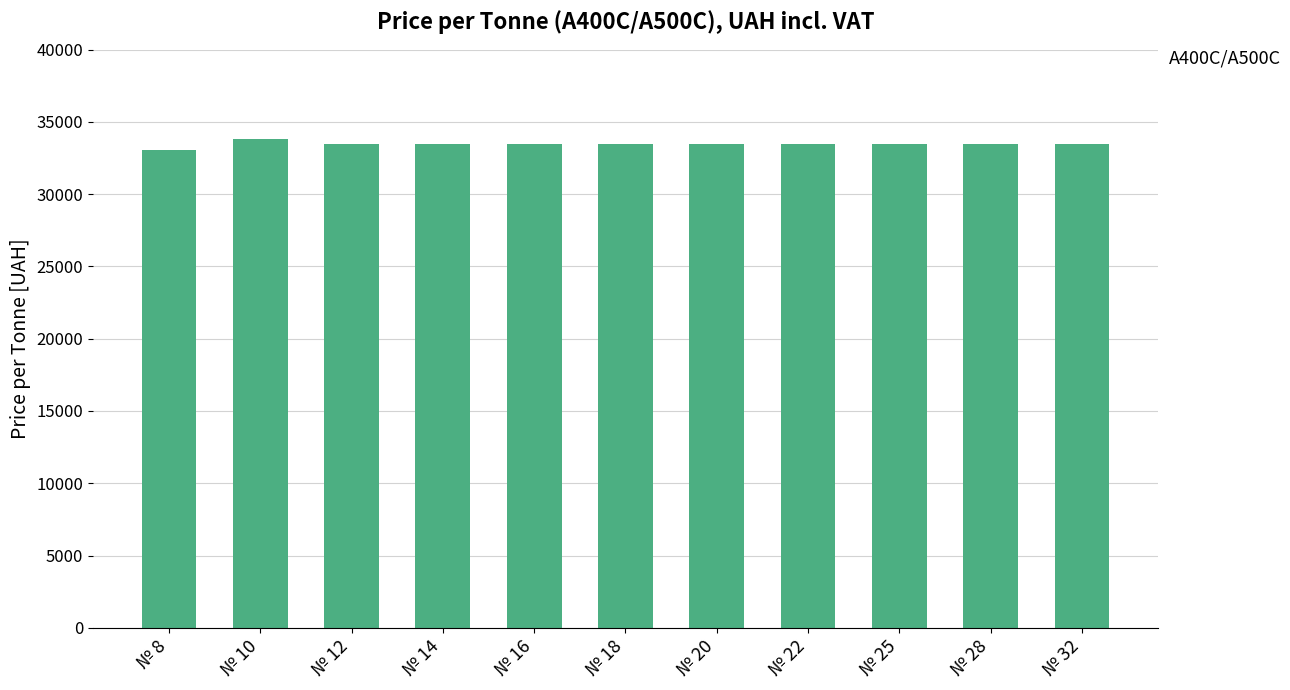

What is the greatest value displayed?

33810